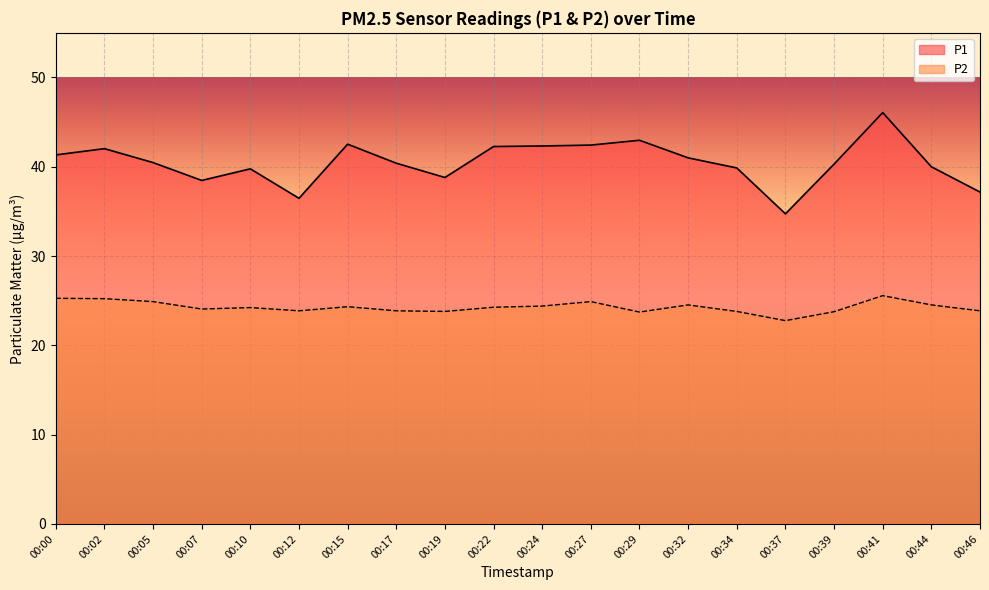

What is the value of the P1 point at the 11th from the left?

42.3